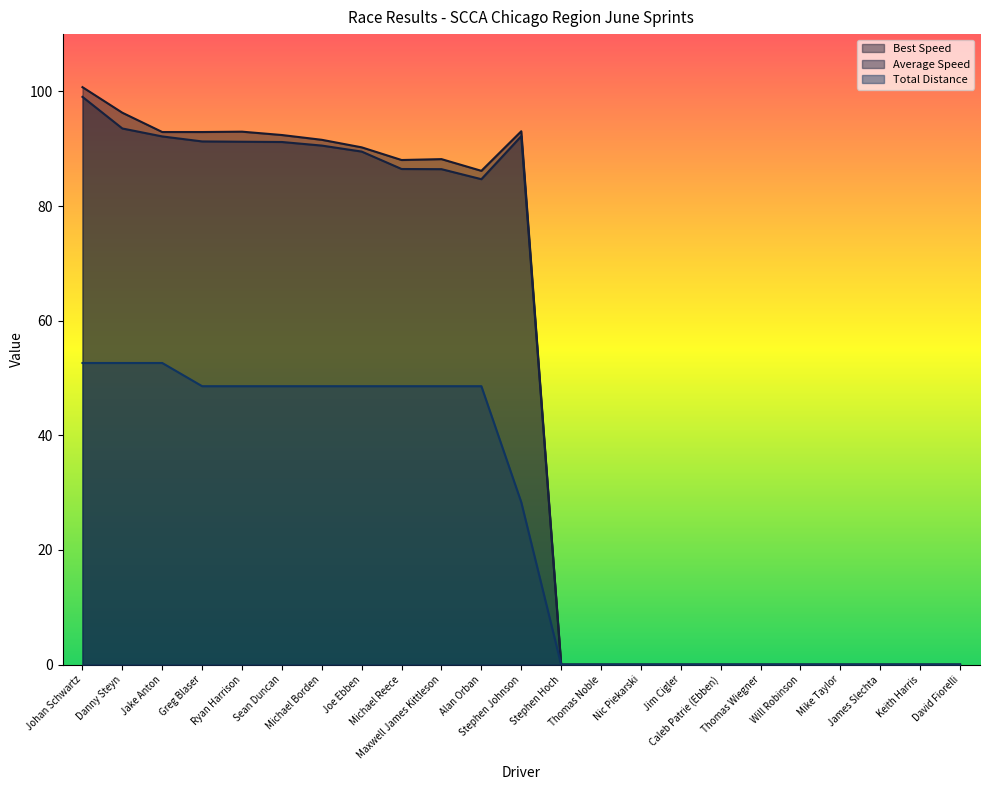

What is the greatest value displayed?

100.7